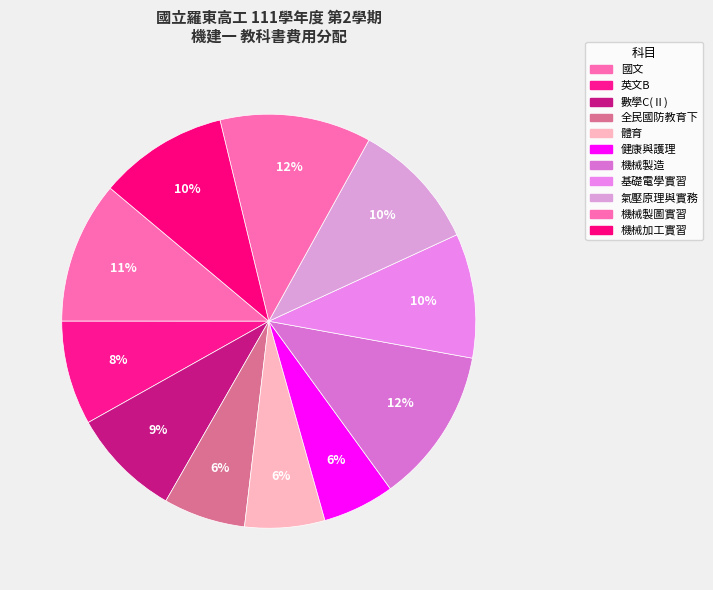

Count the number of slices in the pie.

11